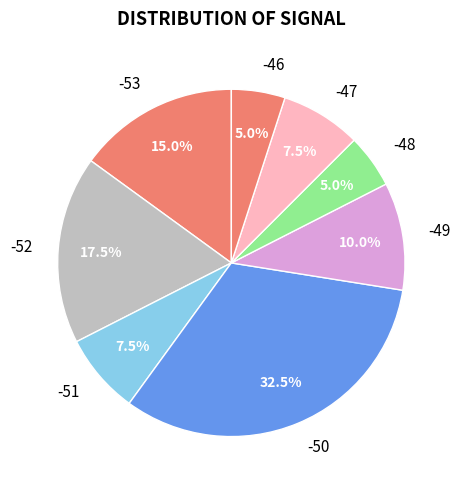

What portion of the pie excludes -50?

67.5%